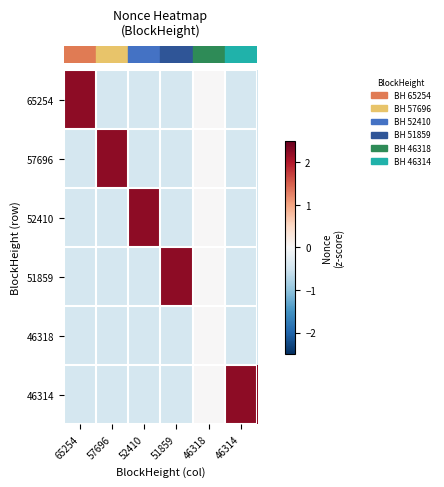

Which series has the widest spread of values?

row_0